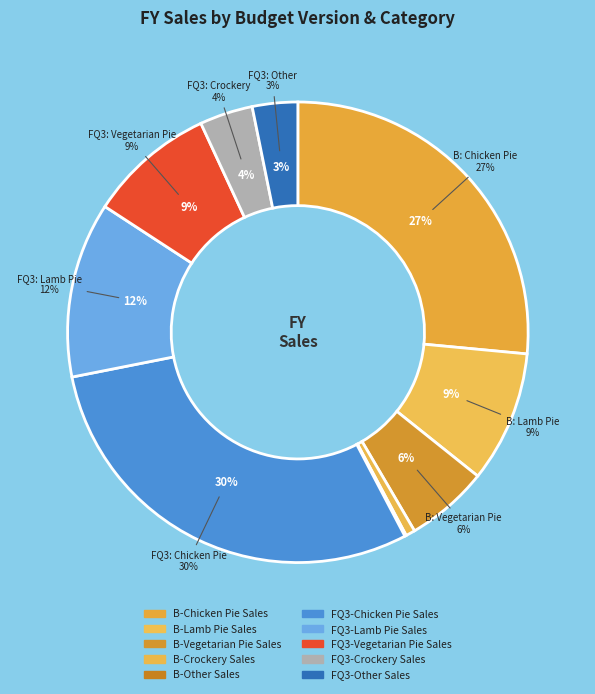

To the nearest percent, what percentage of the pie is Forecast Q3: Other Sales?

3%